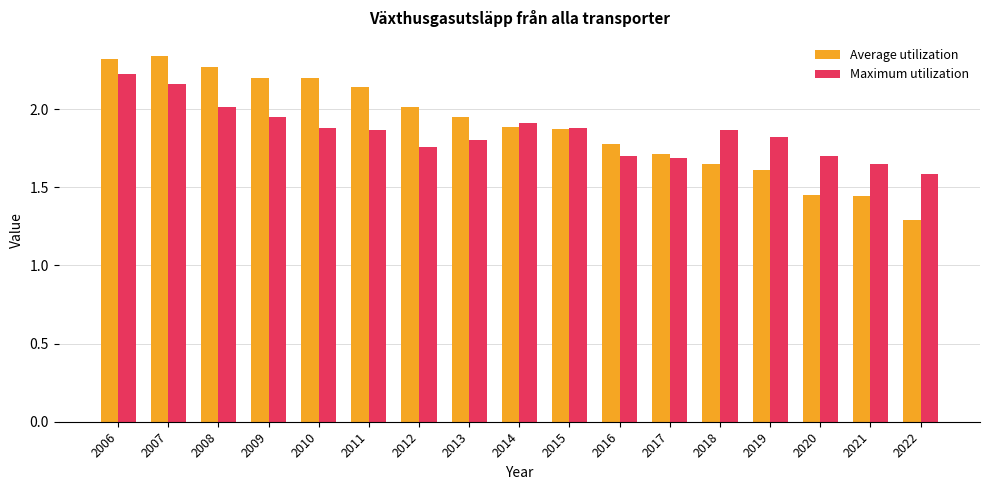

At which label does Average utilization reach its minimum?

2022